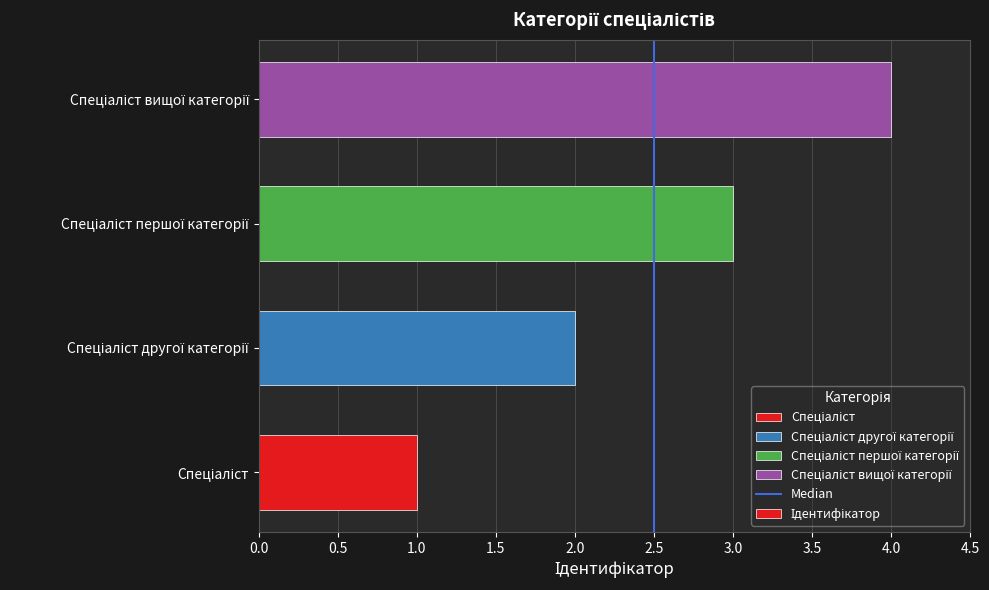

What is the maximum value shown in the chart?

4